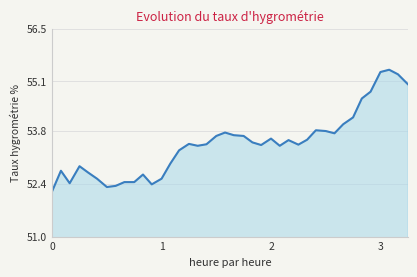

What is the greatest value displayed?

55.4